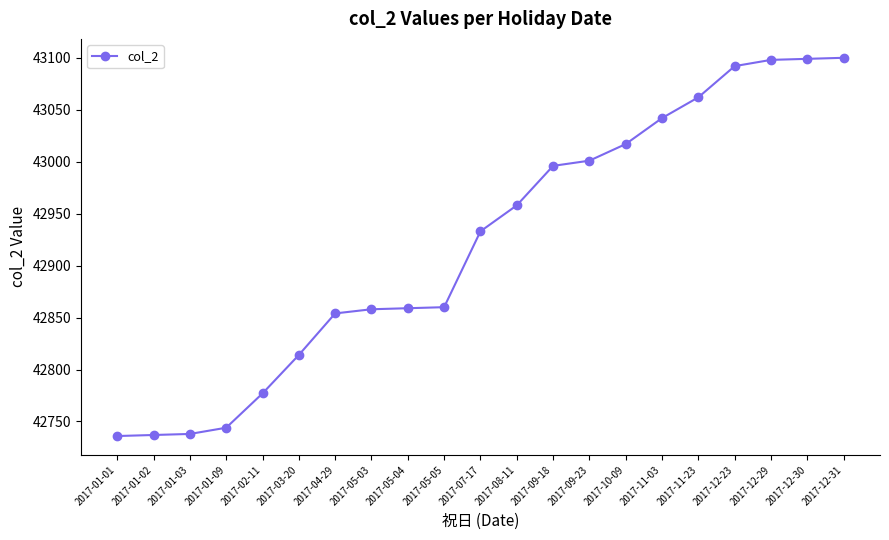

Approximately how many times larger is the value at 2017-05-05 compared to 2017-01-02?

1.0